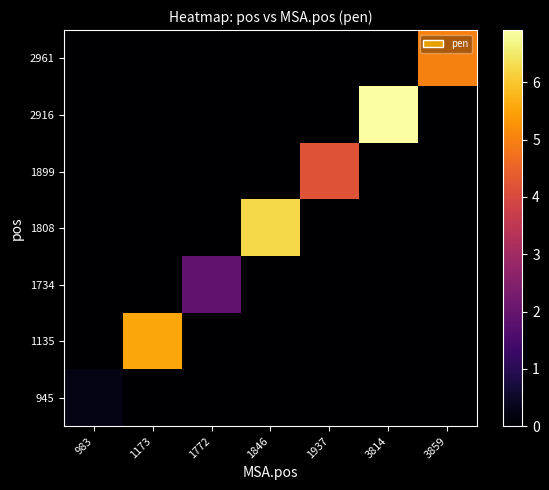

At which category is the sum across all series the highest?

3814